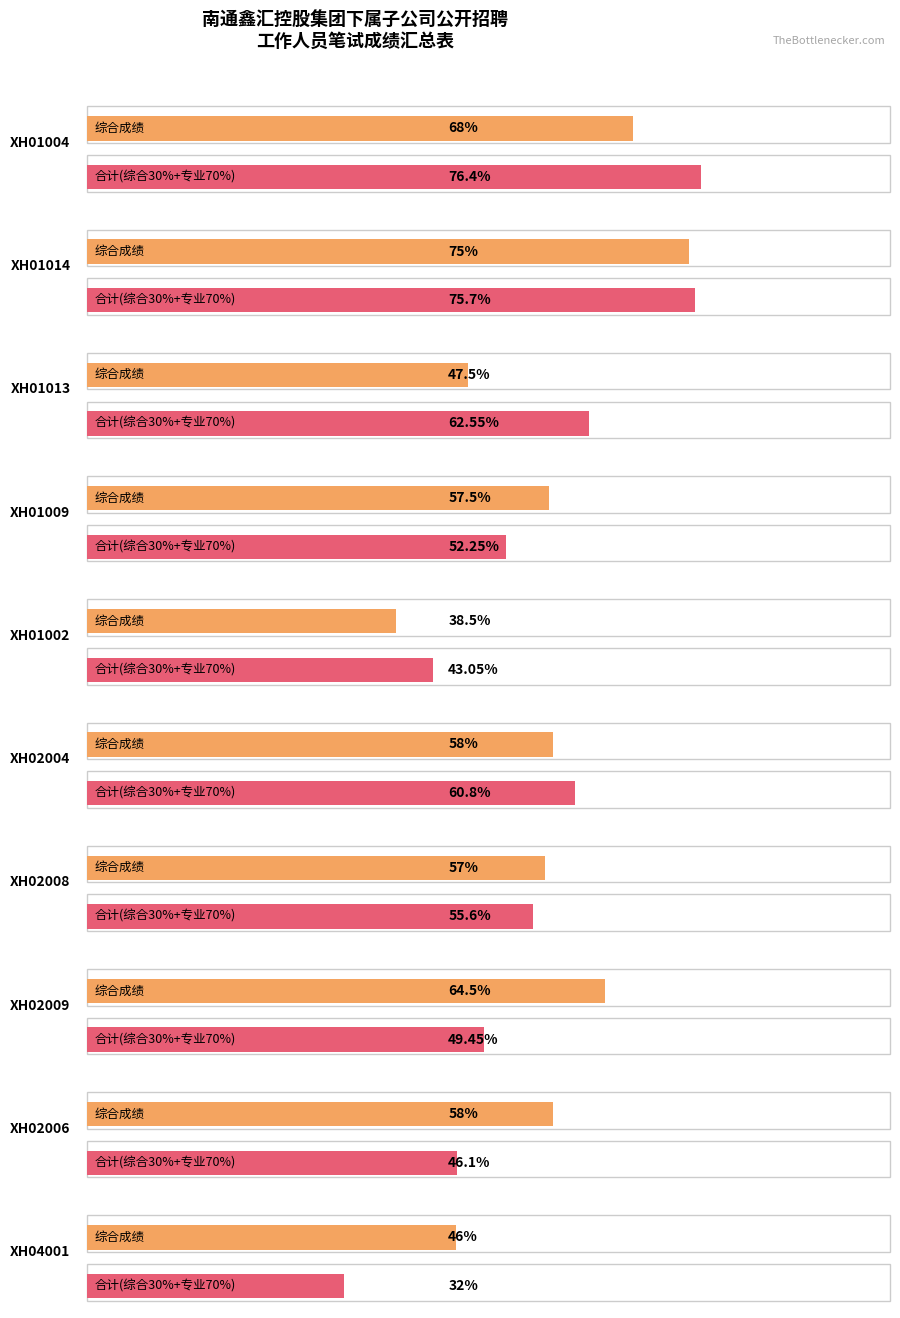

Reading left to right, what are all the values shown in this chart?

综合成绩: 68.0	75.0	47.5	57.5	38.5	58.0	57.0	64.5	58.0	46.0
合计: 76.4	75.7	62.5	52.2	43.0	60.8	55.6	49.5	46.1	32.0